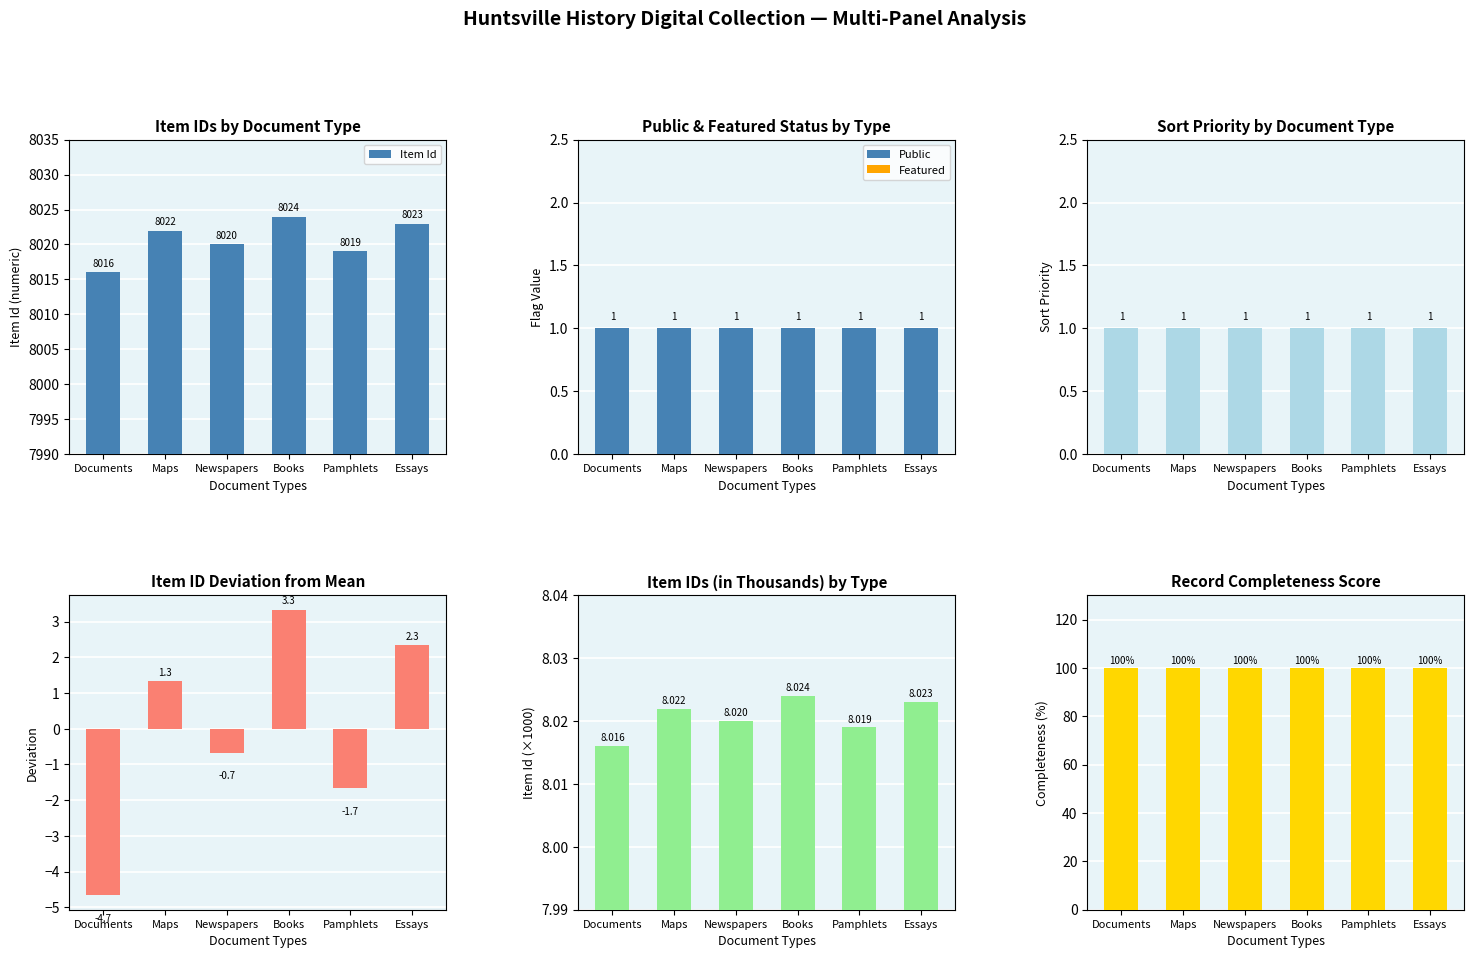

How many categories are shown in the chart?

6